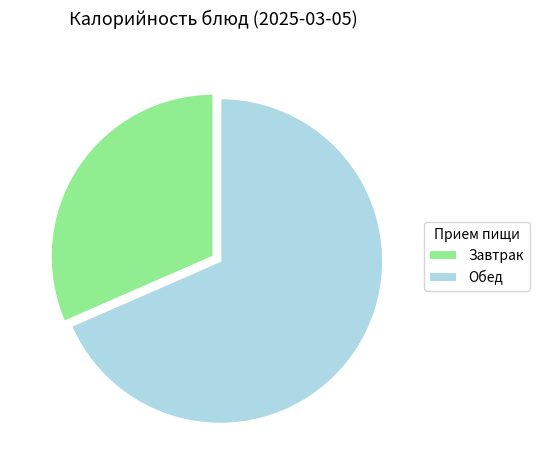

Which category has the biggest portion of the pie?

Обед